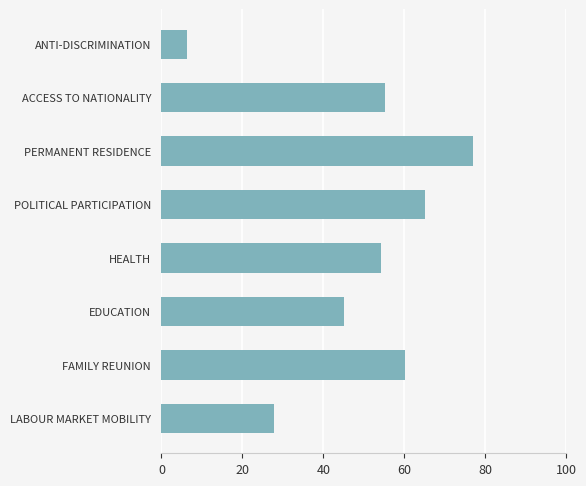

What is the average value?

48.8